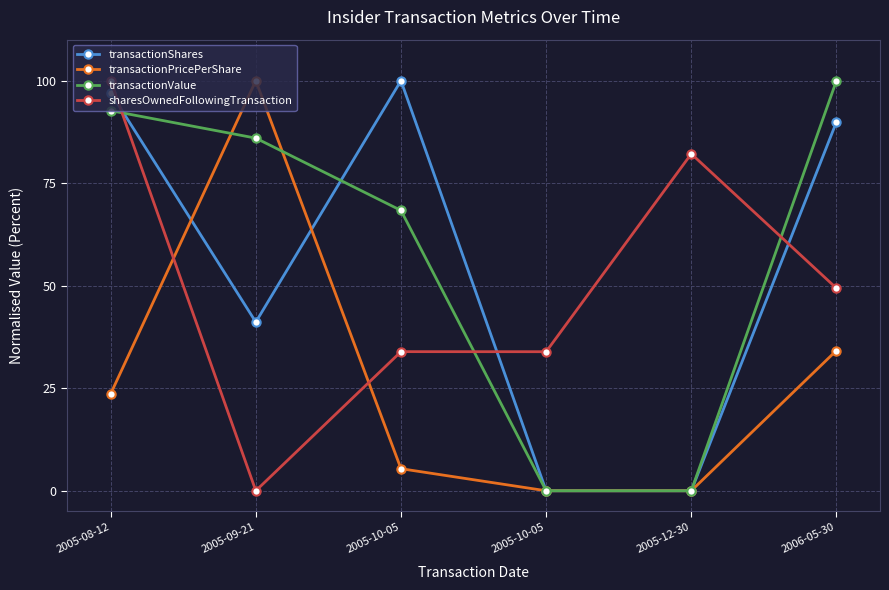

What is the total value across all series at 2005-10-05?

207.7